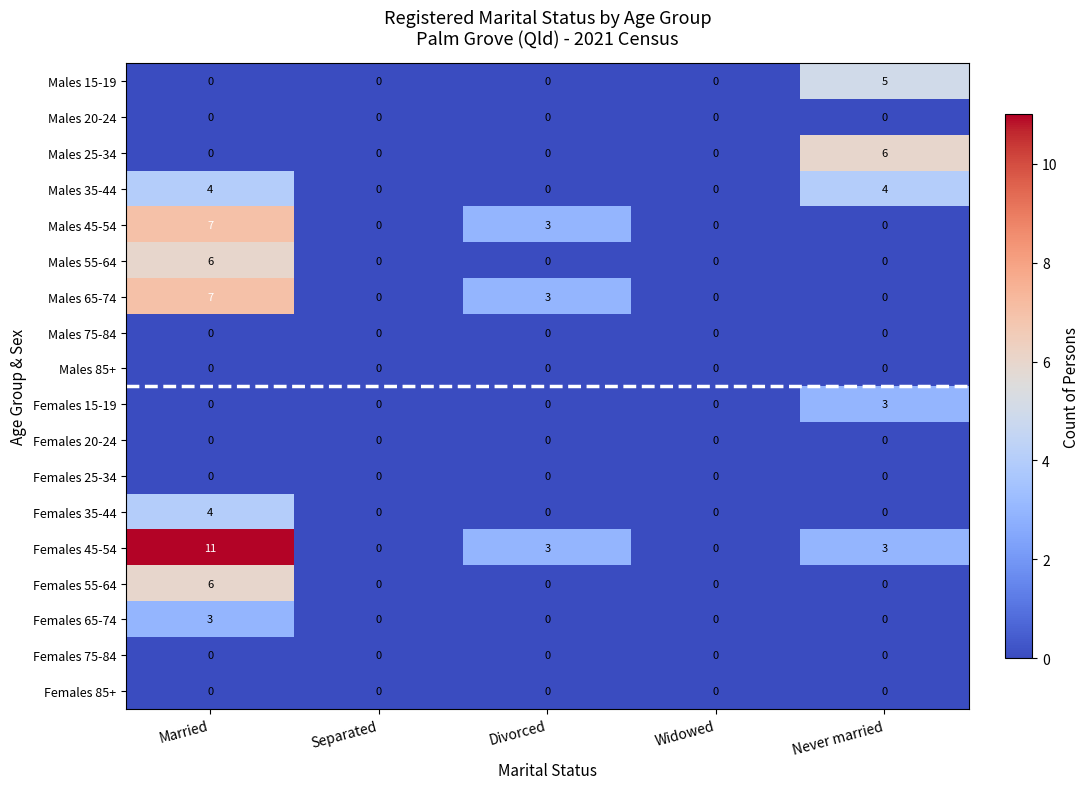

The value of Males 15-19 at Separated is 0. True or false?

True